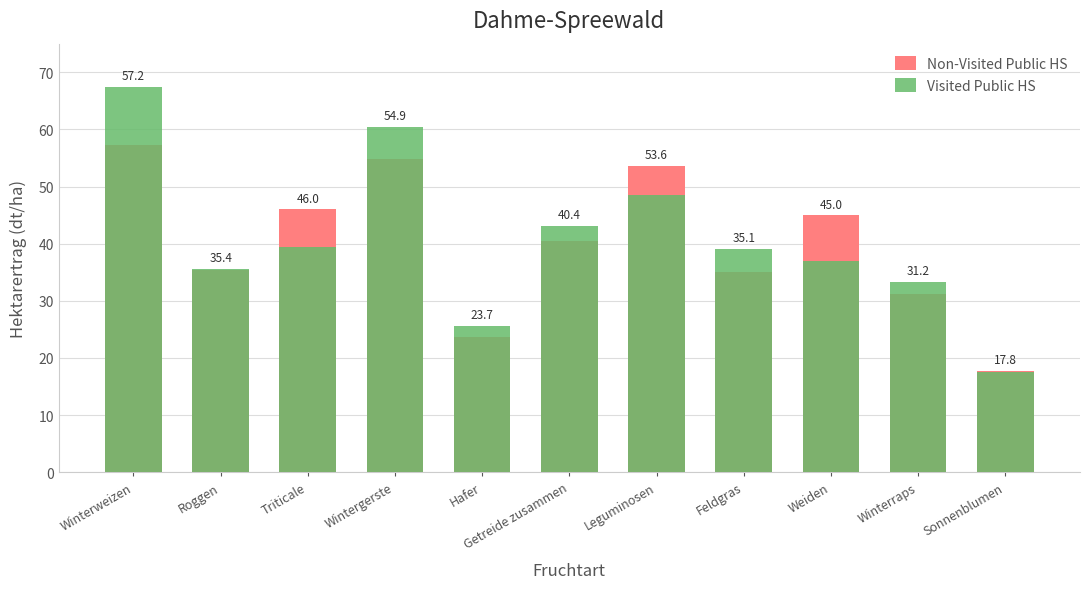

Reading right to left, list all the values displayed in this chart.

Non-Visited Public HS: Sonnenblumen=17.8	Winterraps=31.2	Weiden=45.0	Feldgras=35.1	Leguminosen=53.6	Getreide zusammen=40.4	Hafer=23.7	Wintergerste=54.9	Triticale=46.0	Roggen=35.4	Winterweizen=57.2
Visited Public HS: Sonnenblumen=17.6	Winterraps=33.3	Weiden=37.0	Feldgras=39.1	Leguminosen=48.5	Getreide zusammen=43.1	Hafer=25.6	Wintergerste=60.5	Triticale=39.4	Roggen=35.6	Winterweizen=67.5